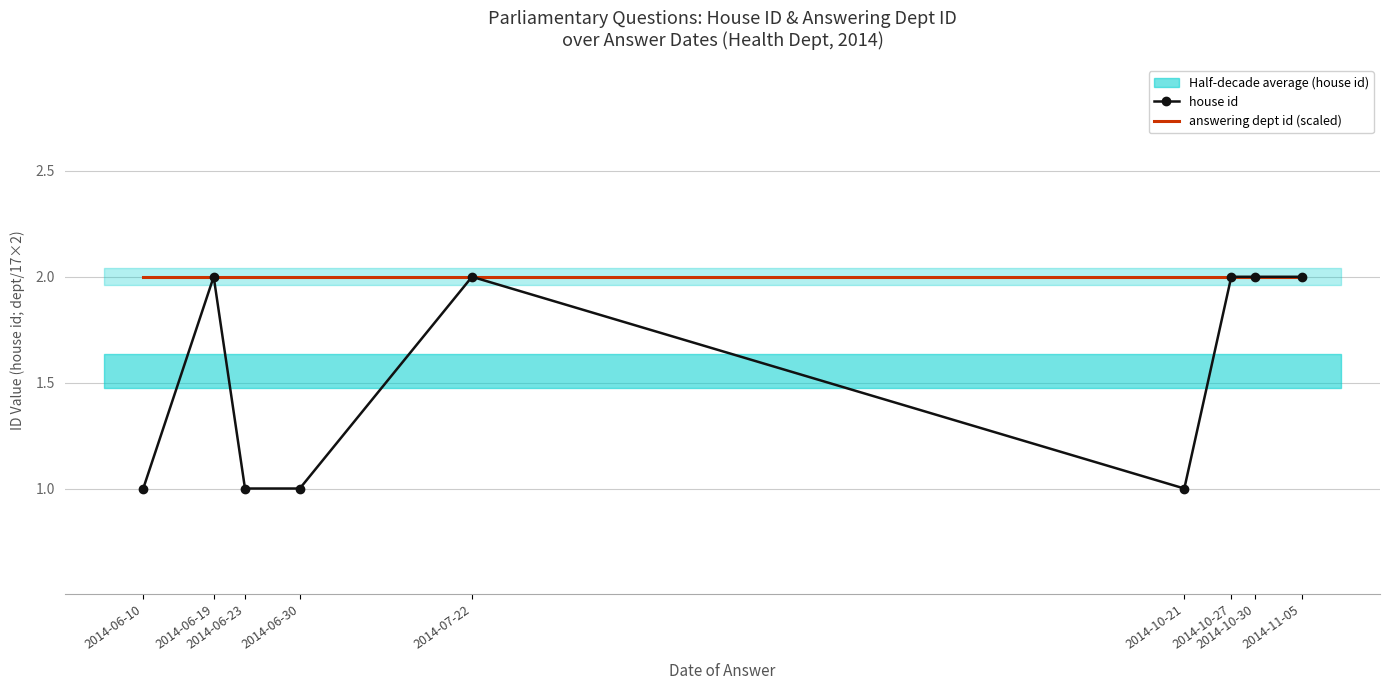

Rank the series by their maximum value, from highest to lowest.

house id, answering dept id (scaled)